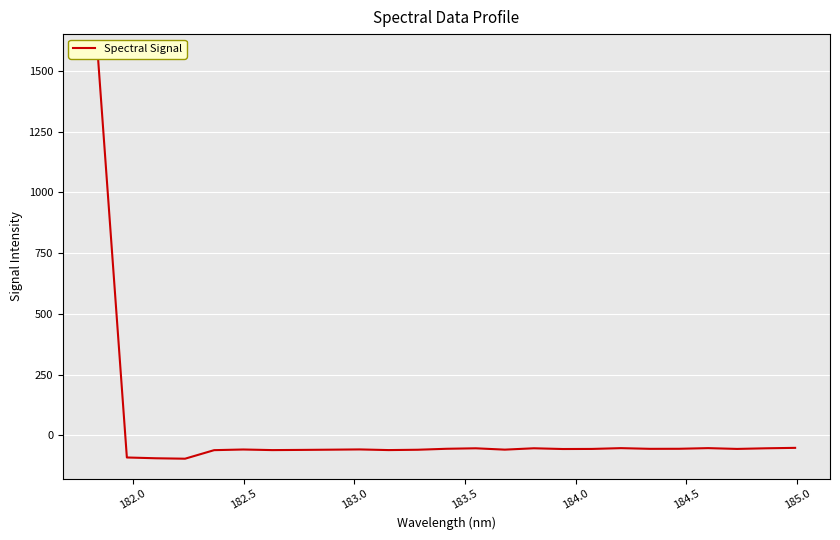

How many series are shown in this chart?

1